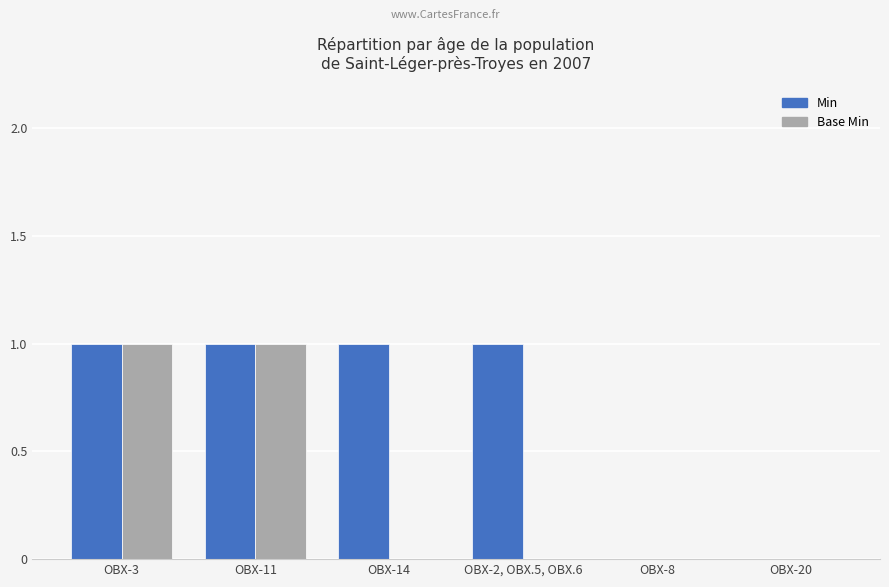

The value of Min at OBX-20 is 0. True or false?

True